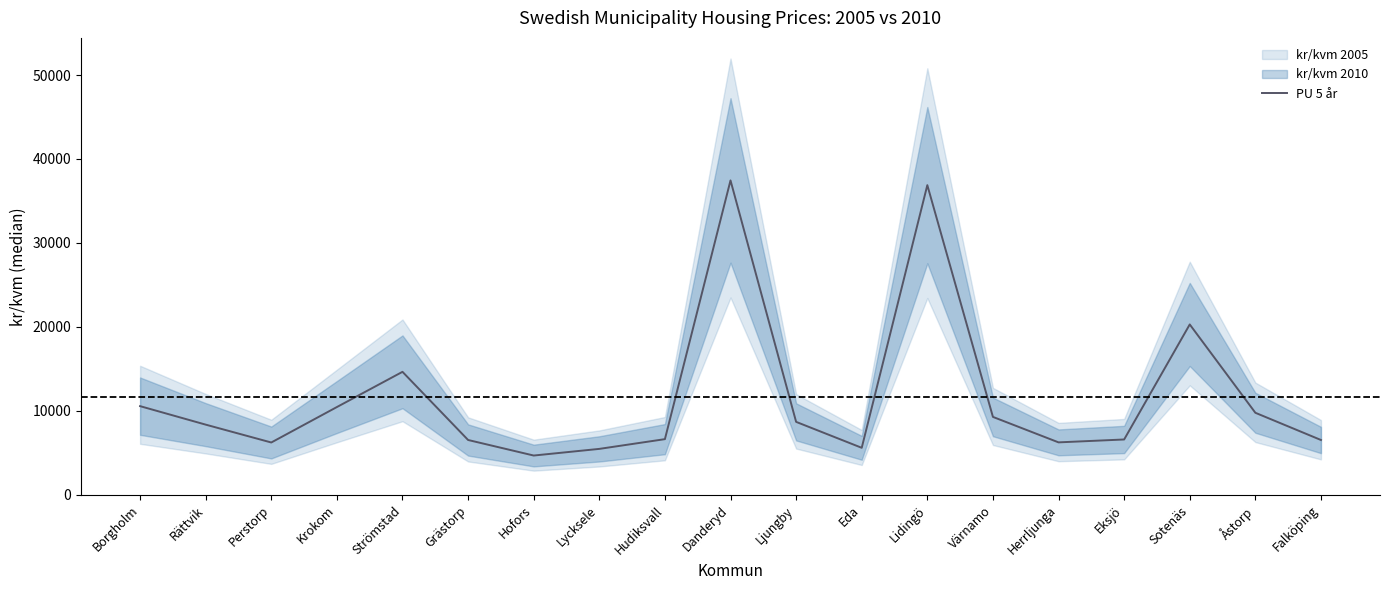

What is the label of the 13th point from the left?

Lidingö